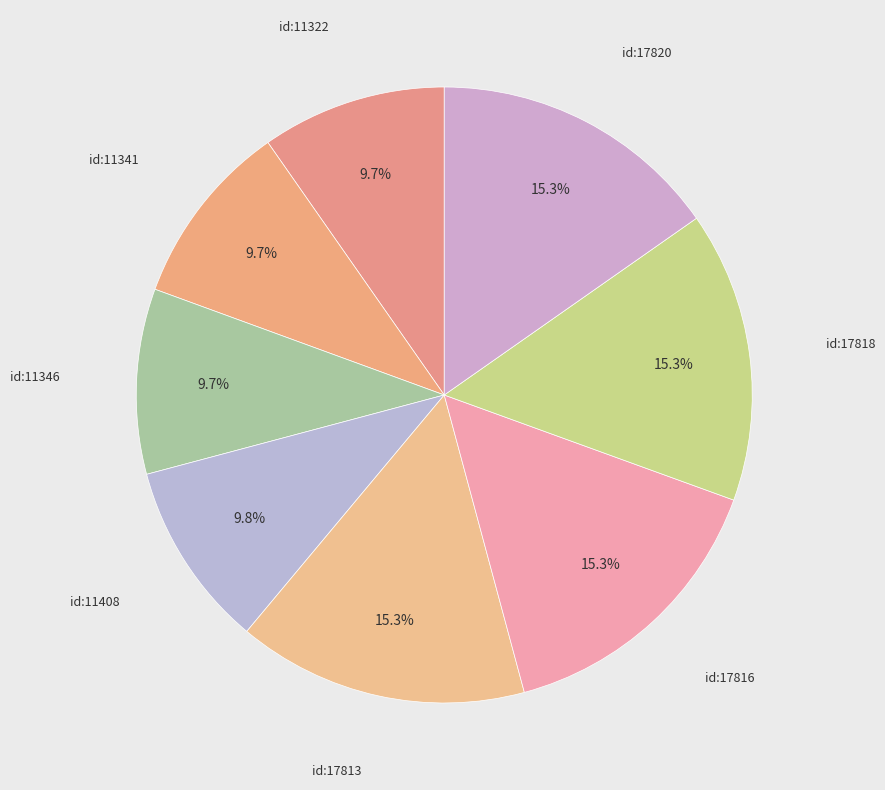

To the nearest percent, what is the difference between the largest and smallest slice percentages?

6%